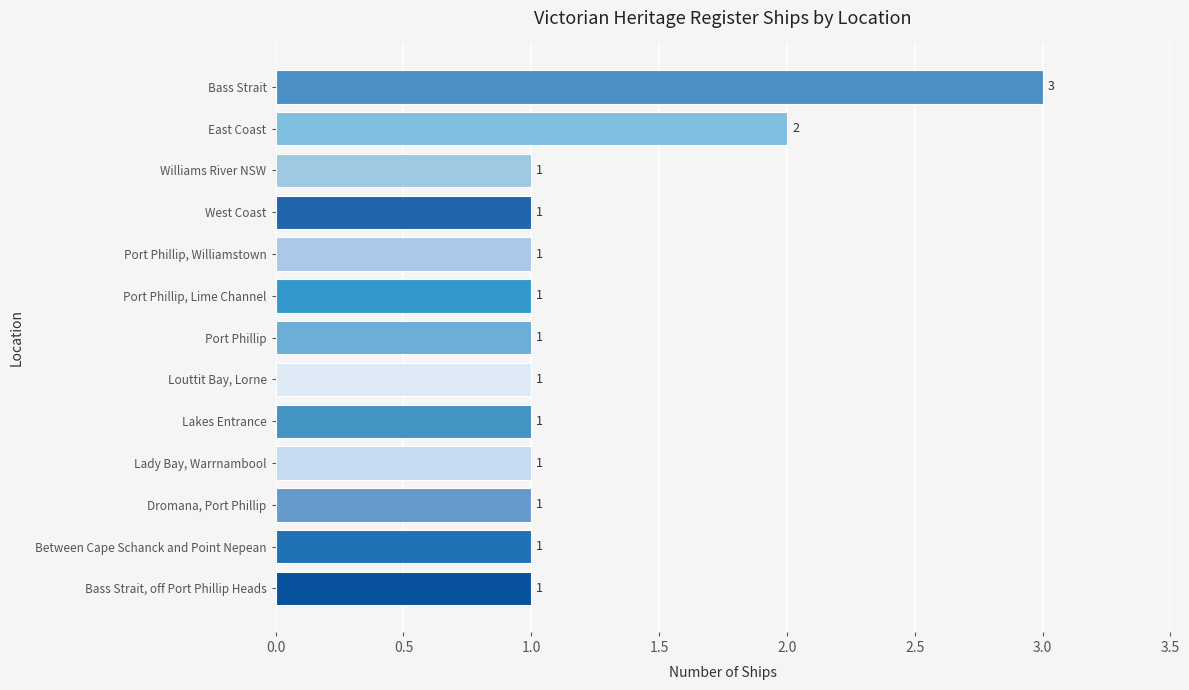

Reading top to bottom, list all the values displayed in this chart.

3	2	1	1	1	1	1	1	1	1	1	1	1